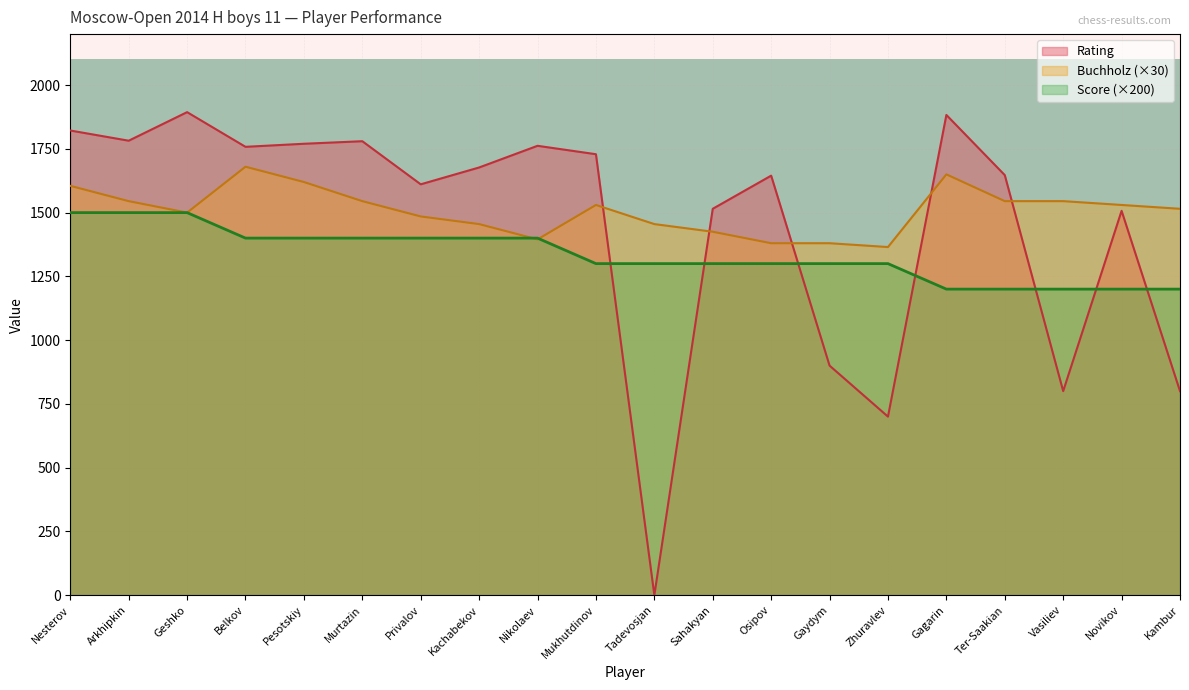

Where is Rating nearest to the value 947?

Gaydym